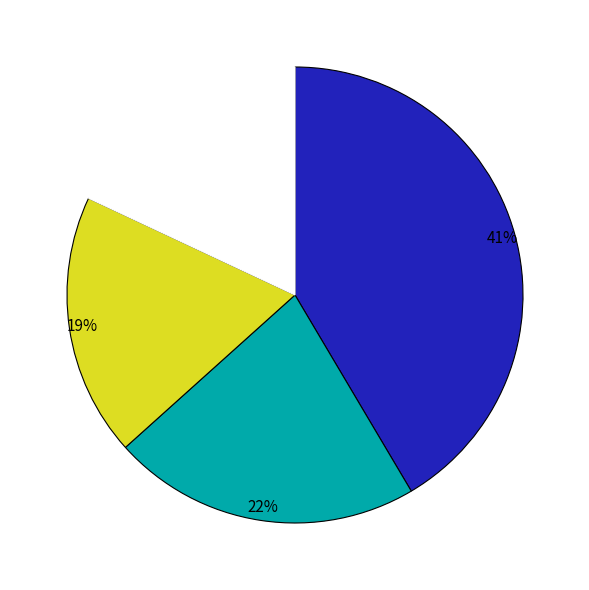

Is there a majority slice in this chart?

No